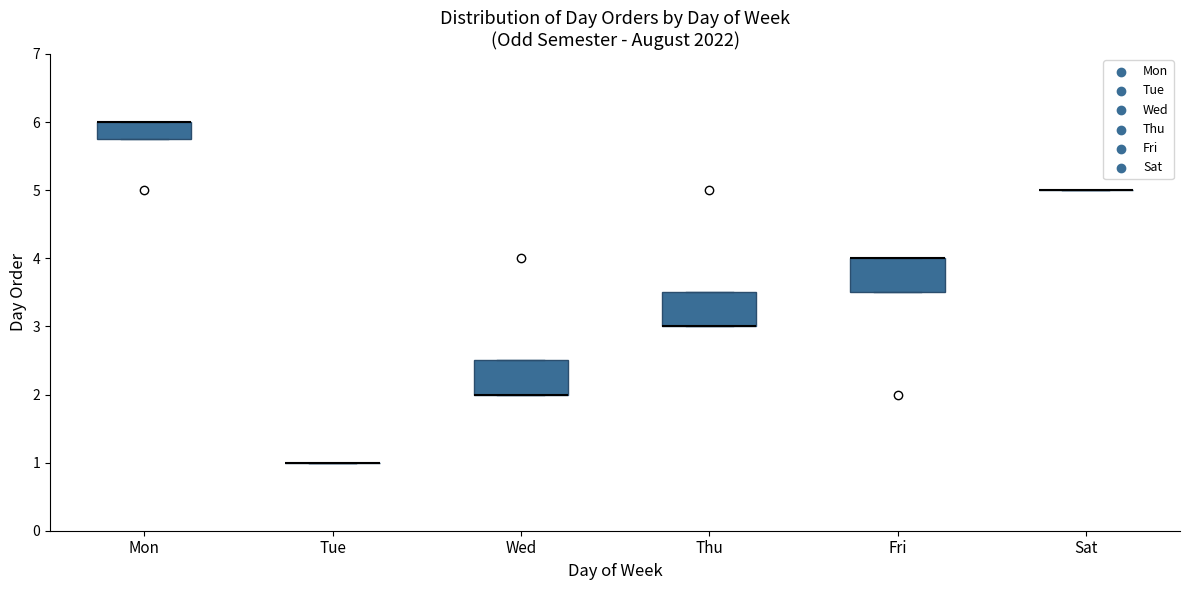

Reading left to right, read every box against the y-axis: the position of its median line, the range the box covers, and the ends of its whiskers. The values are not printed on the chart, so give them approximately, as read against the axis.

Mon: median 6.0 (drawn on the box's upper edge), box 5.8 to 6.0, whiskers 5.8 to 6.0
Tue: box collapsed to a line at 1.0, whiskers 1.0 to 1.0
Wed: median 2.0 (drawn on the box's lower edge), box 2.0 to 2.5, whiskers 2.0 to 2.5
Thu: median 3.0 (drawn on the box's lower edge), box 3.0 to 3.5, whiskers 3.0 to 3.5
Fri: median 4.0 (drawn on the box's upper edge), box 3.5 to 4.0, whiskers 3.5 to 4.0
Sat: box collapsed to a line at 5.0, whiskers 5.0 to 5.0